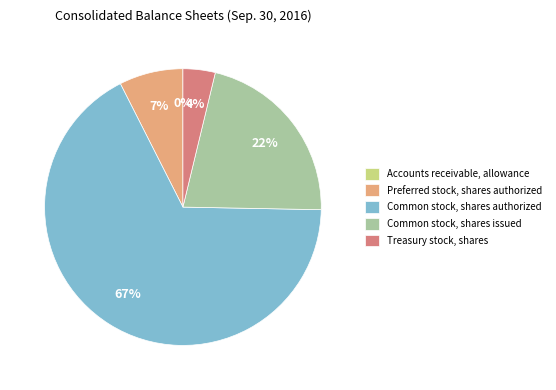

True or false: Common stock, shares issued accounts for 22% of the total.

True